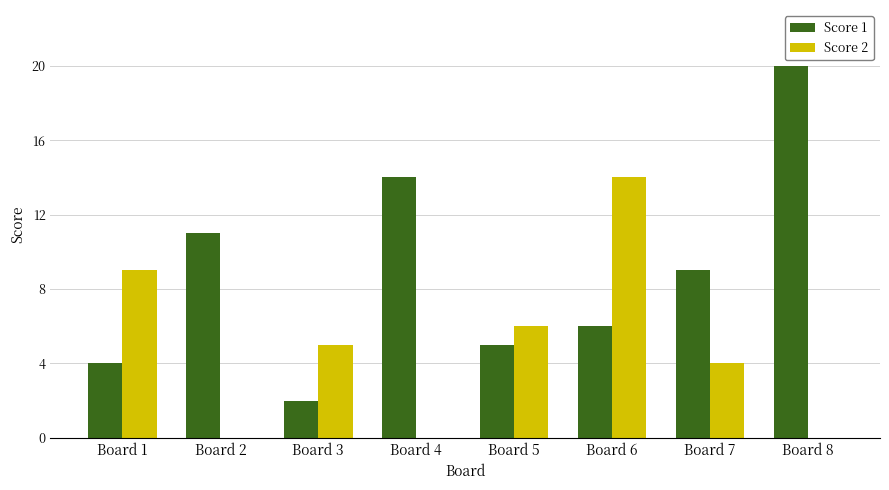

At which category does the chart reach its peak across all series?

Board 8